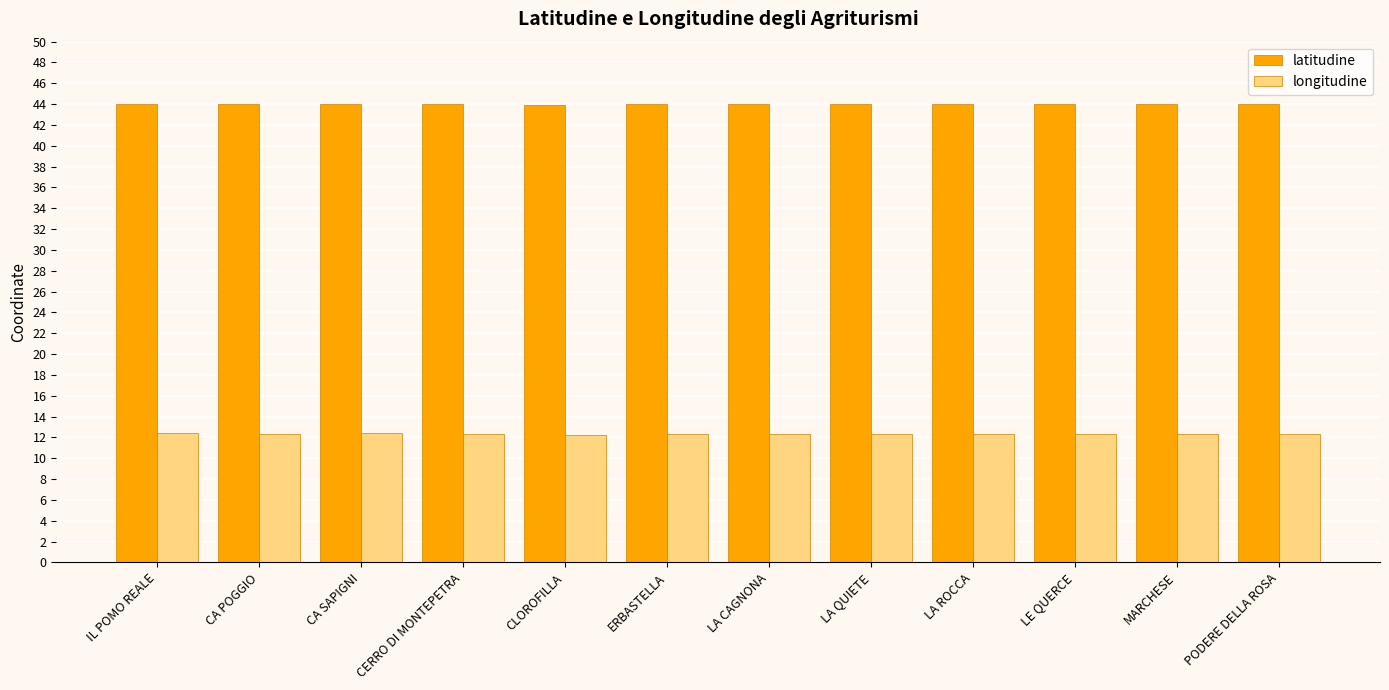

What is the greatest value displayed?

44.1